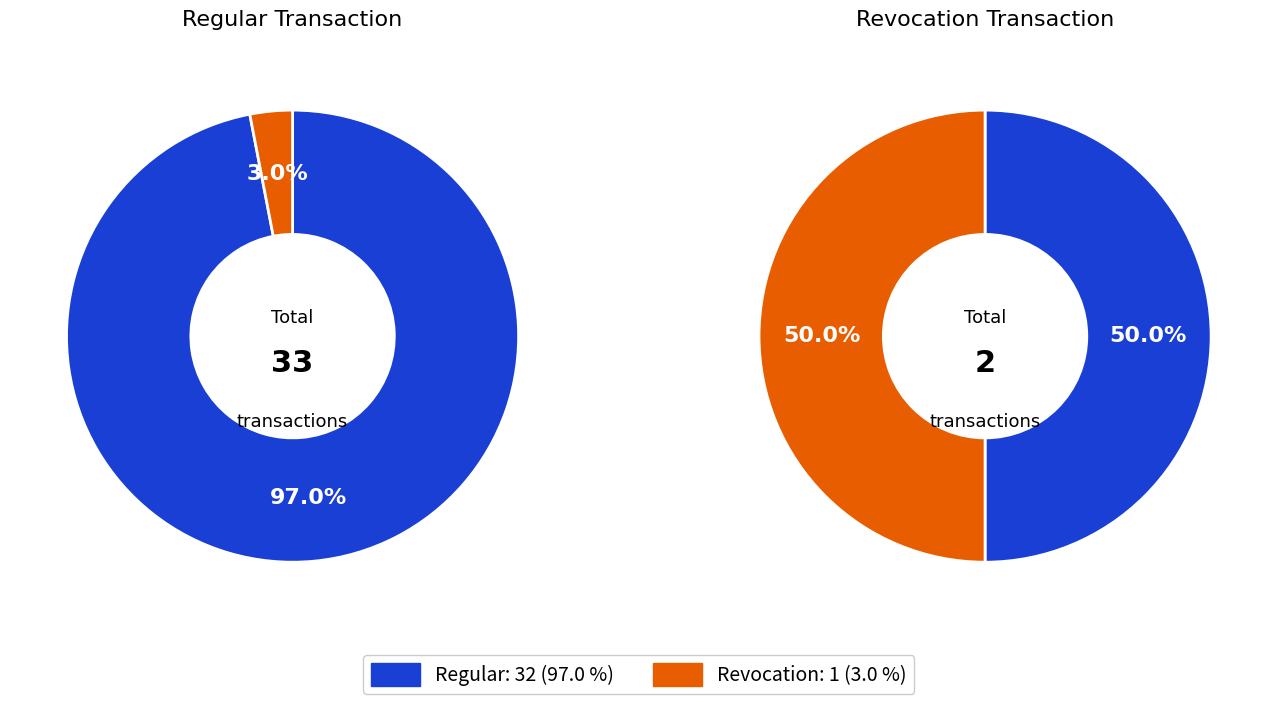

How many segments does this pie chart have?

2